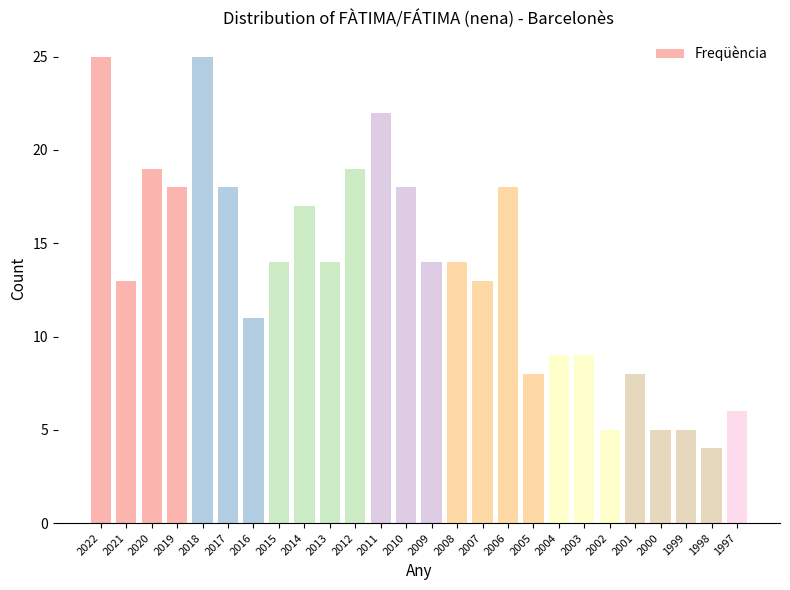

Which has a higher value, 2014 or 2016?

2014